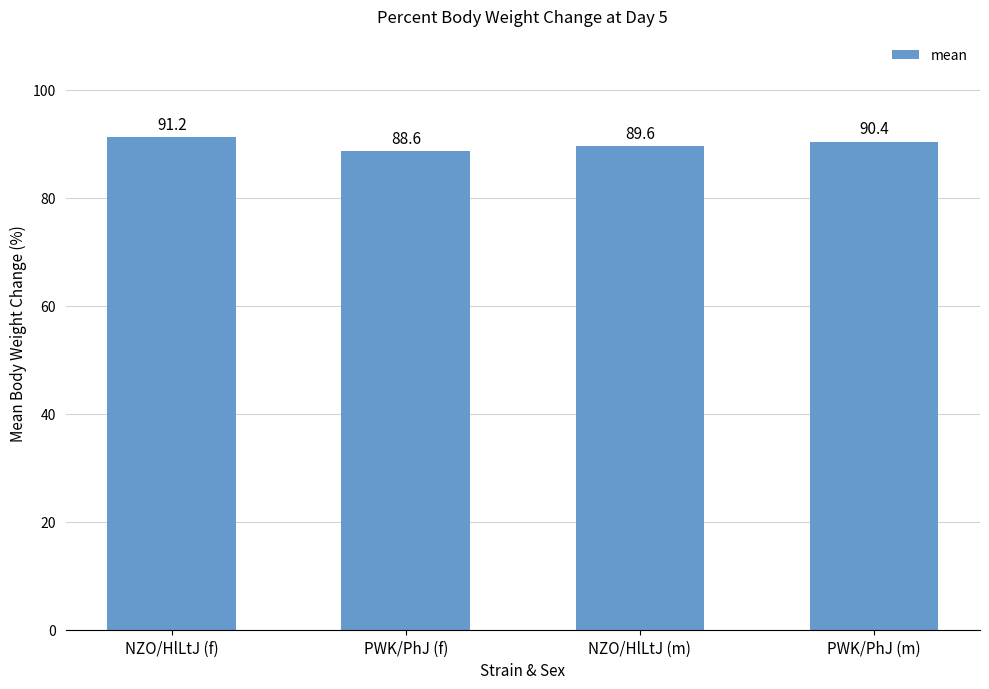

What is the ratio of the value at PWK/PhJ (f) to the value at PWK/PhJ (m)?

1.0